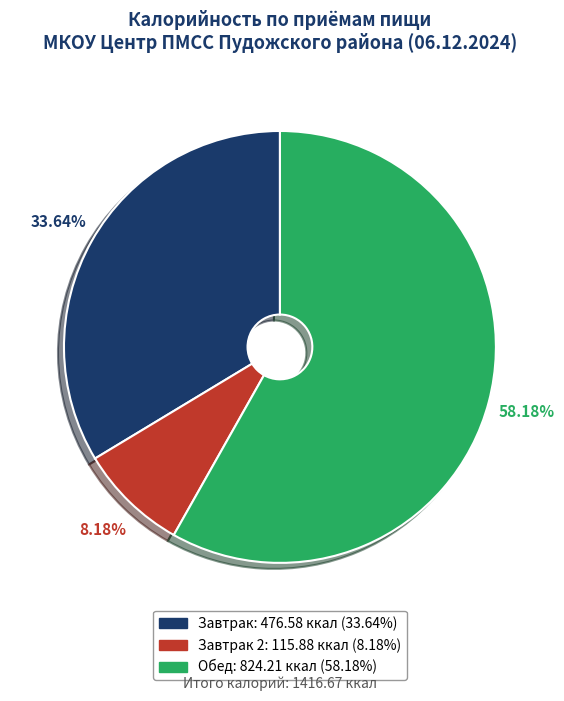

Is there a majority slice in this chart?

Yes